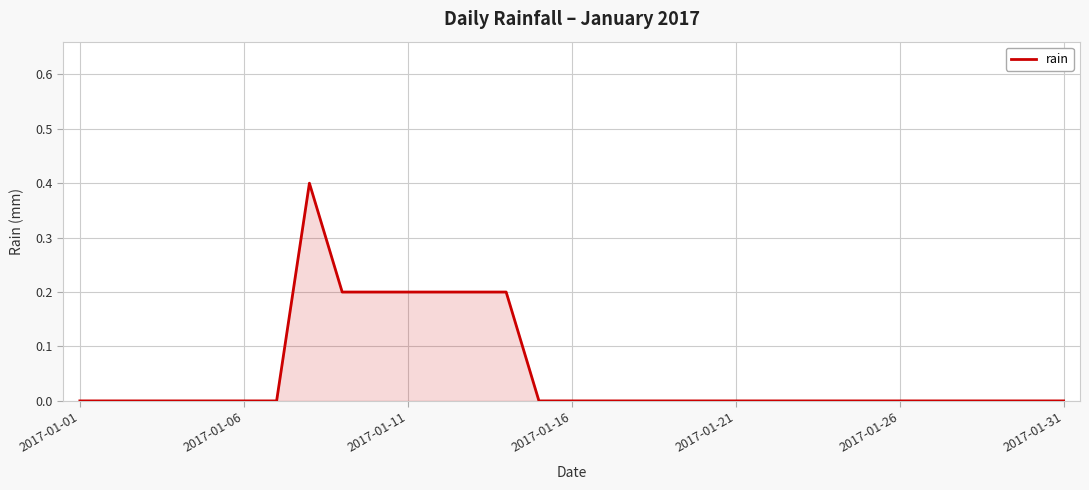

What is the greatest value displayed?

0.4